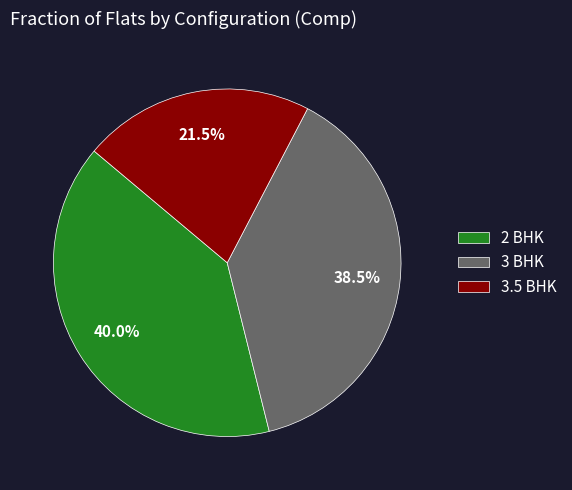

To the nearest percent, what is the difference between the 3 BHK and 3.5 BHK slice percentages?

17%